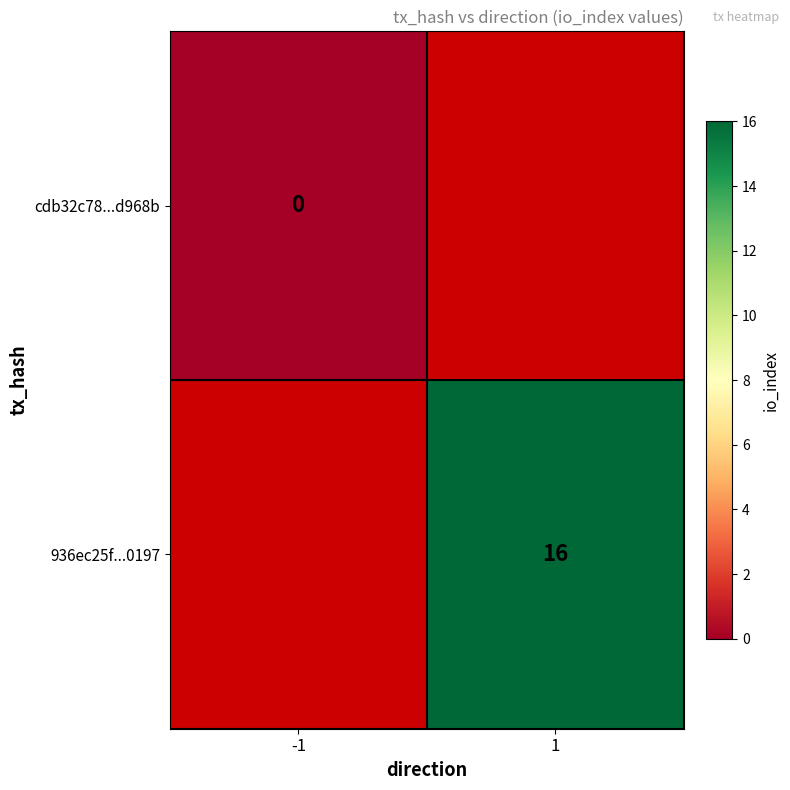

How many data points does each series have?

2